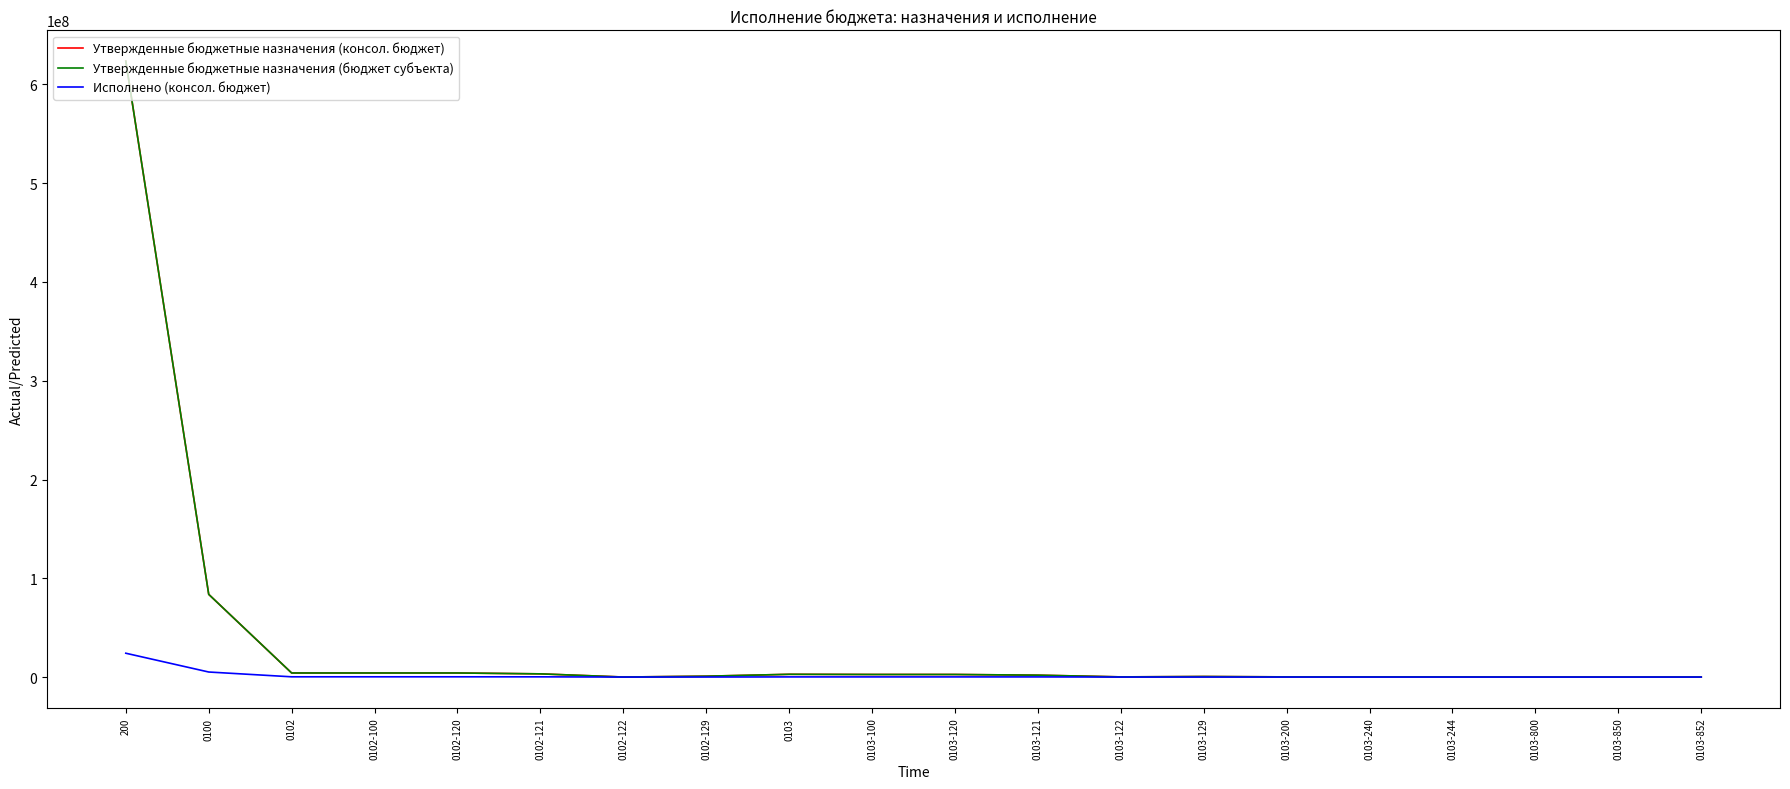

What are all the series names shown in the legend?

Утвержденные бюджетные назначения (консол. бюджет), Утвержденные бюджетные назначения (бюджет субъекта), Исполнено (консол. бюджет)